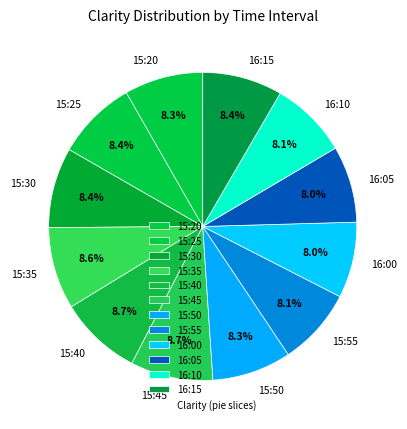

Combined, what portion of the pie is 15:20 and 16:15?

16.7%